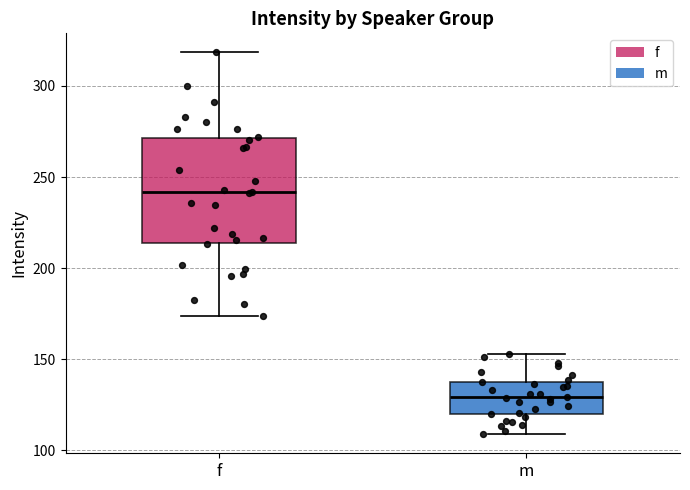

Reading left to right, transcribe this box plot: for each box, give where its median line is, the range the box spans, and where its two whiskers end, as read against the y-axis. The values are not printed on the chart, so give them approximately, as read against the axis.

f: median 240, box 215 to 270, whiskers 175 to 320
m: median 130, box 120 to 135, whiskers 110 to 155